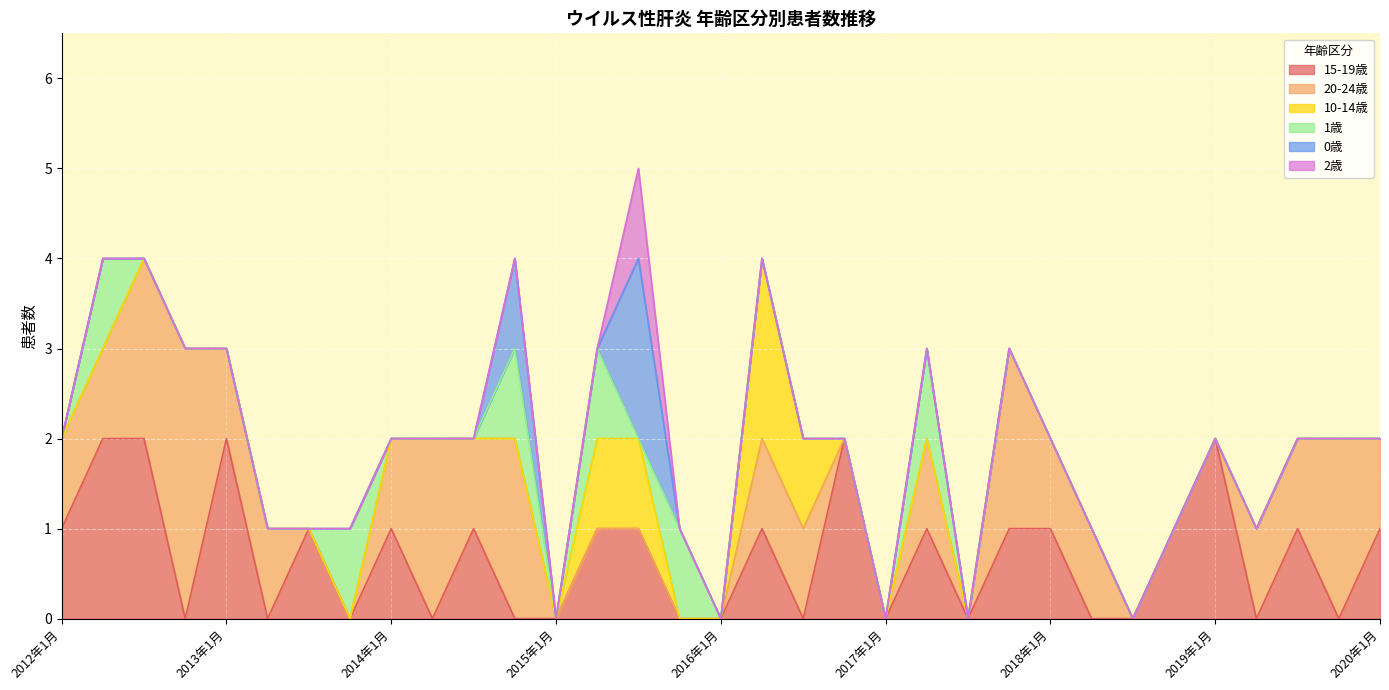

How many data points in 10-14歳 are above 0?

4